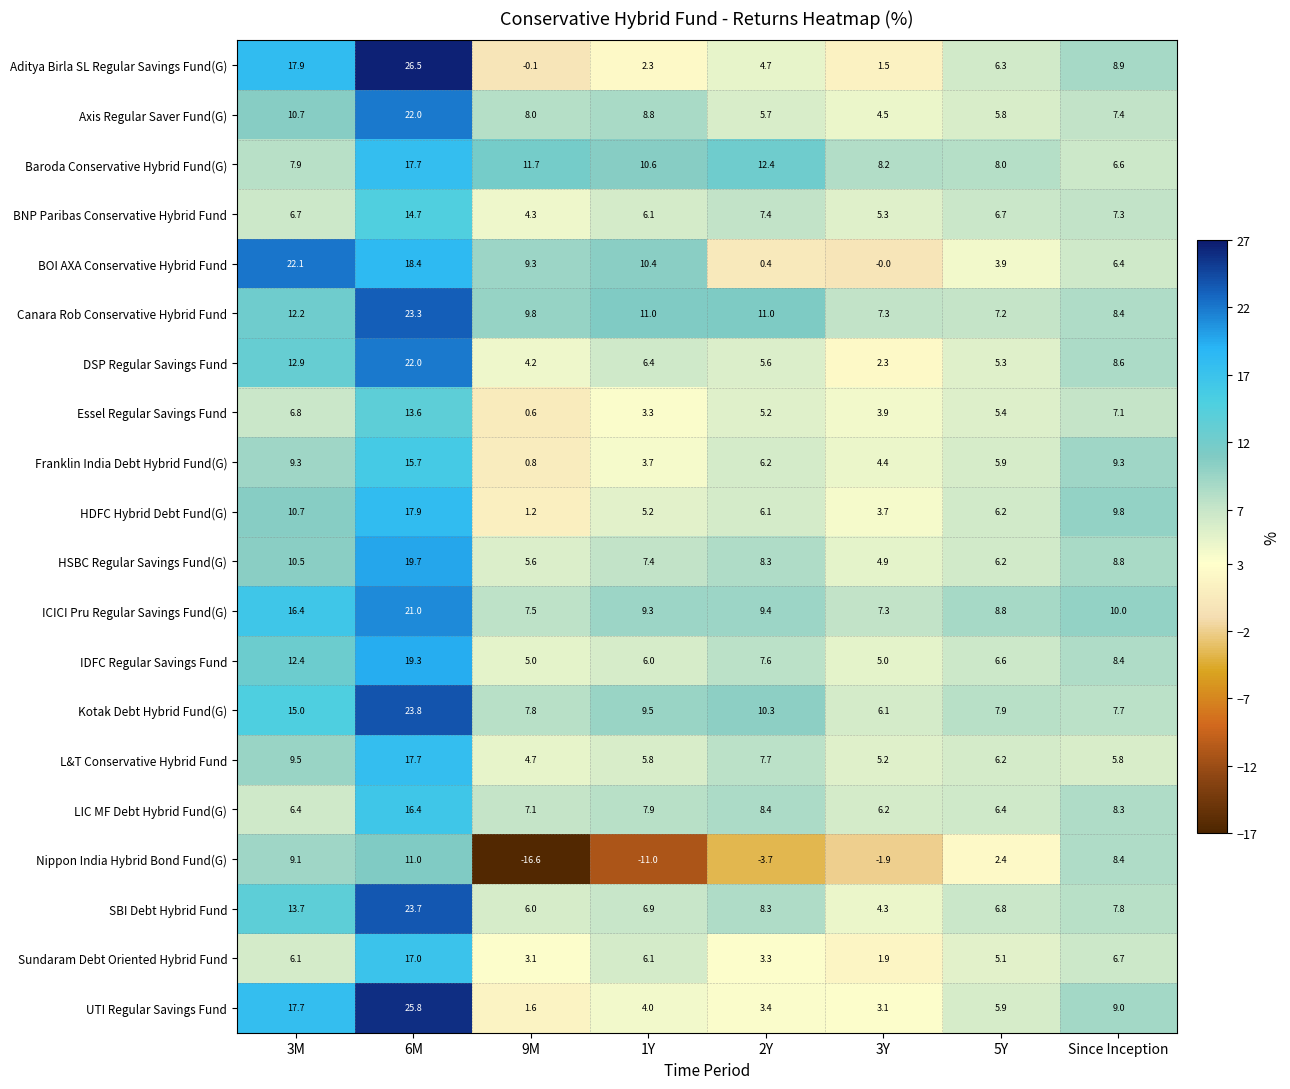

Where is Essel Regular Savings Fund nearest to the value 7?

Since Inception